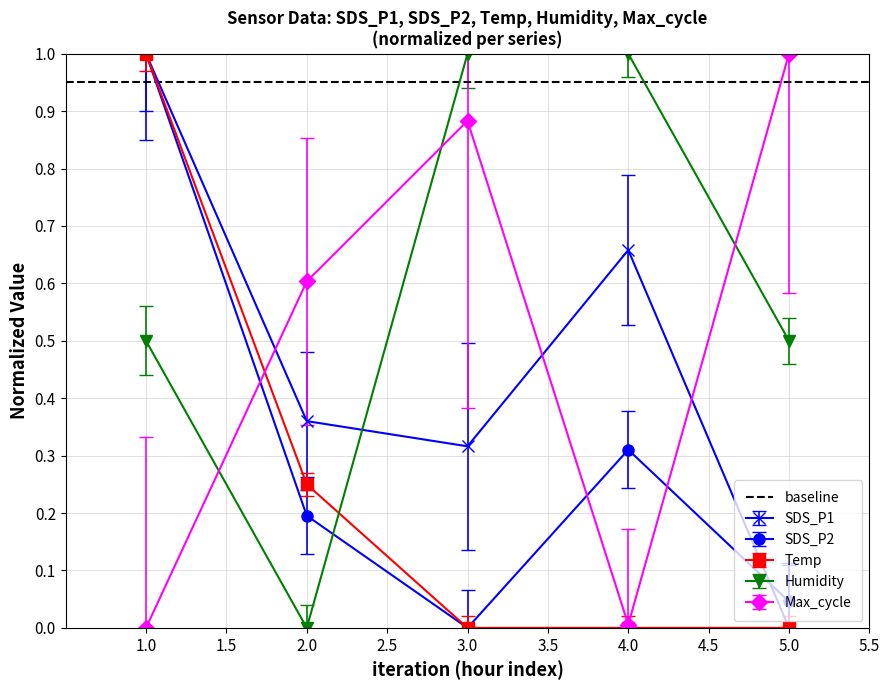

What is the maximum value for Humidity?

1.0